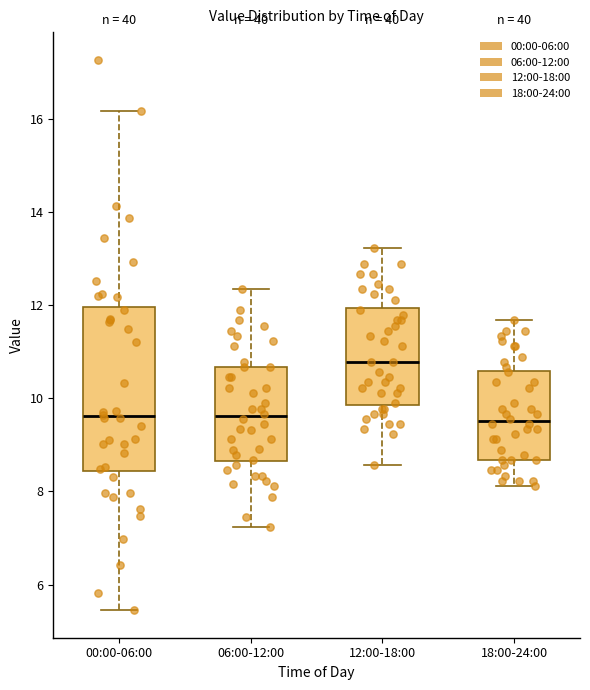

Reading left to right, transcribe this box plot: for each box, give where its median line is, the range the box spans, and where its two whiskers end, as read against the y-axis. The values are not printed on the chart, so give them approximately, as read against the axis.

00:00-06:00: median 9.6, box 8.4 to 12.0, whiskers 5.4 to 16.2
06:00-12:00: median 9.6, box 8.6 to 10.6, whiskers 7.2 to 12.4
12:00-18:00: median 10.8, box 9.8 to 12.0, whiskers 8.6 to 13.2
18:00-24:00: median 9.6, box 8.6 to 10.6, whiskers 8.2 to 11.6